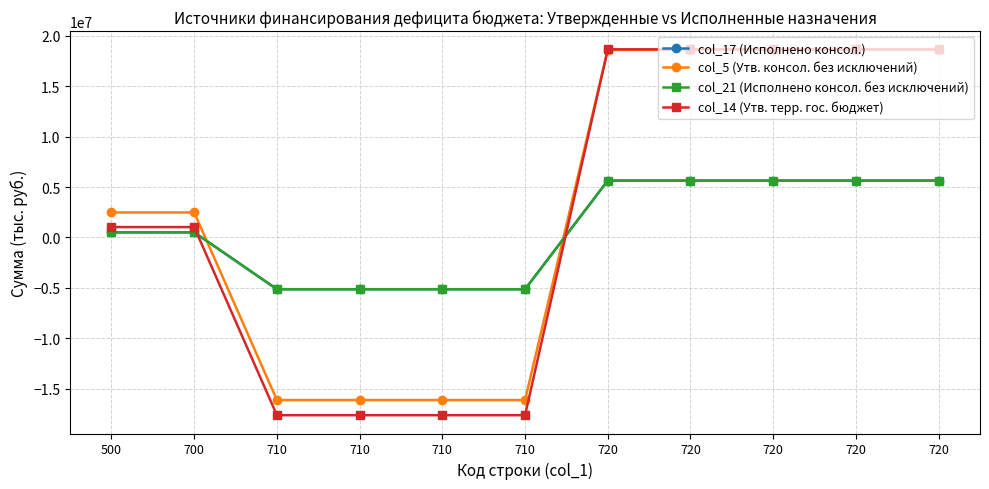

What is the minimum value for col_5 (Утв. консол. без исключений)?

-16130800.0